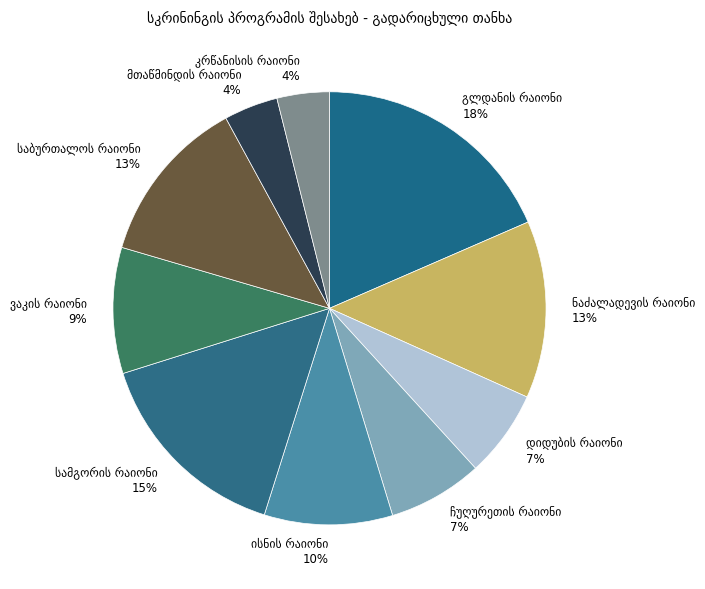

Is there any slice that represents more than half of the pie?

No